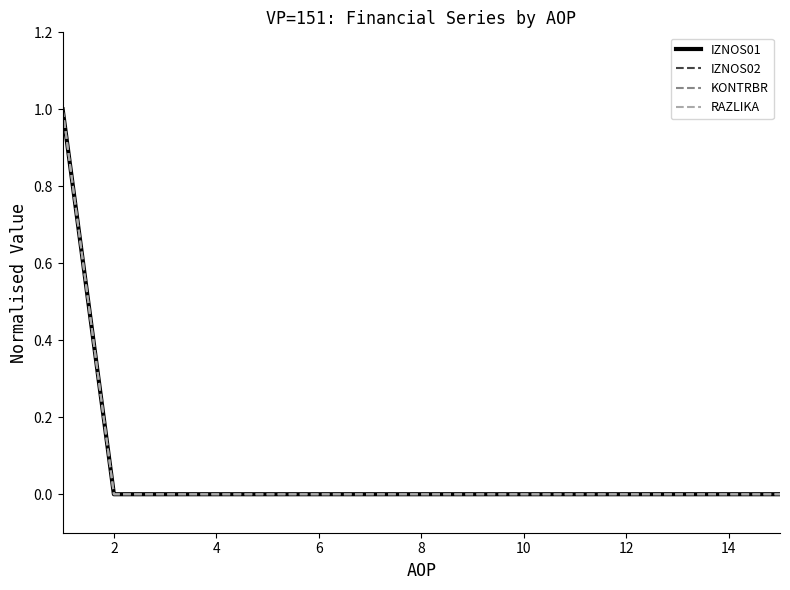

How many IZNOS02 values are between 0 and 1?

15